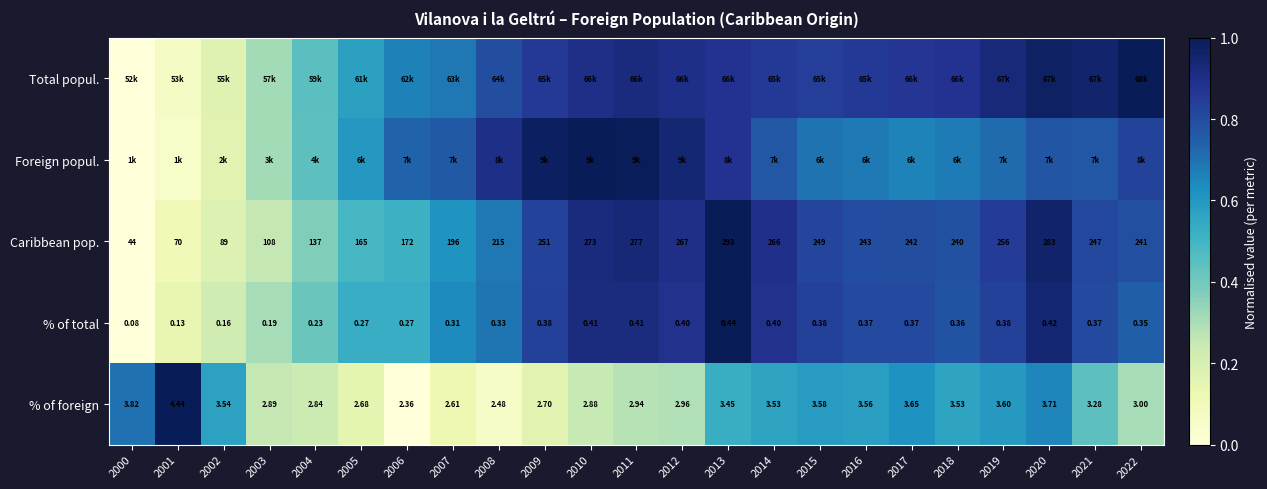

Between 2010 and 2017, which is larger?

2010